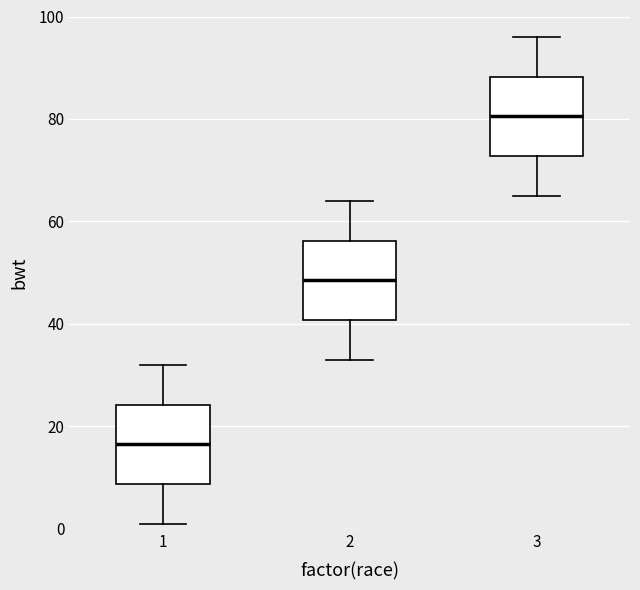

Reading left to right, transcribe this box plot: for each box, give where its median line is, the range the box spans, and where its two whiskers end, as read against the y-axis. The values are not printed on the chart, so give them approximately, as read against the axis.

1: median 16, box 8 to 24, whiskers 2 to 32
2: median 48, box 40 to 56, whiskers 34 to 64
3: median 80, box 72 to 88, whiskers 66 to 96